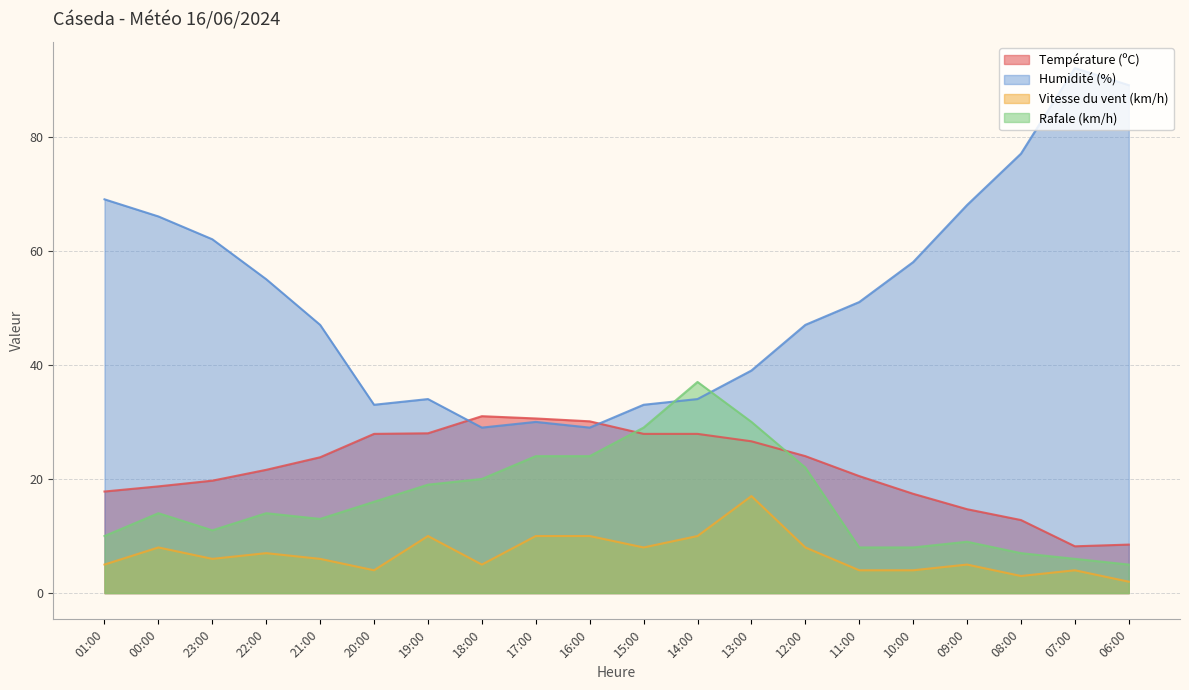

Between 13:00 and 11:00, which is larger?

13:00